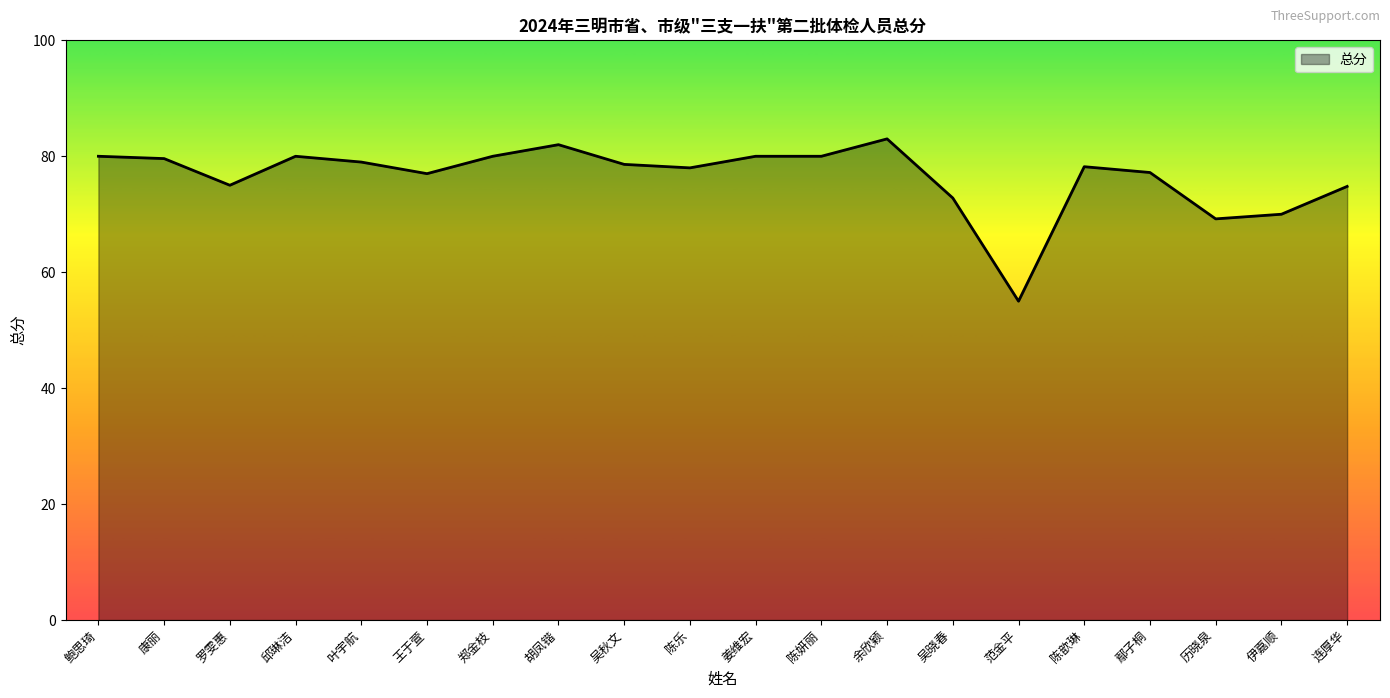

What is the sum of the values at 胡凤锴 and 范金平?

137.0